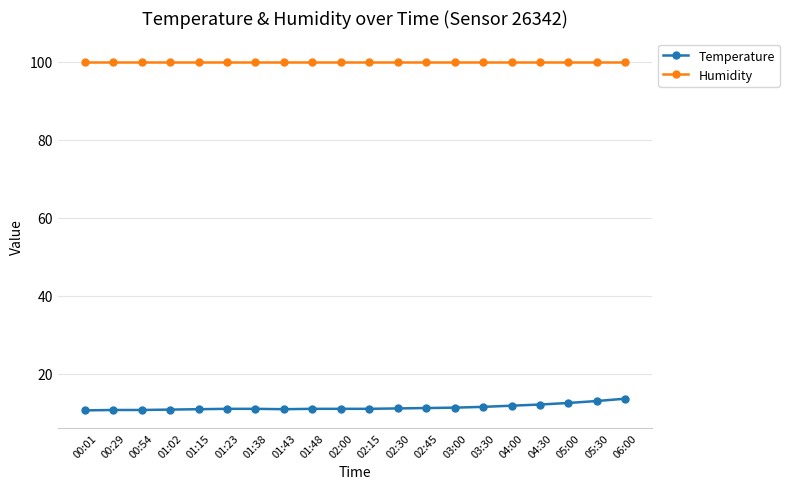

What is the sum of the Humidity values at 02:45 and 01:43?

199.8